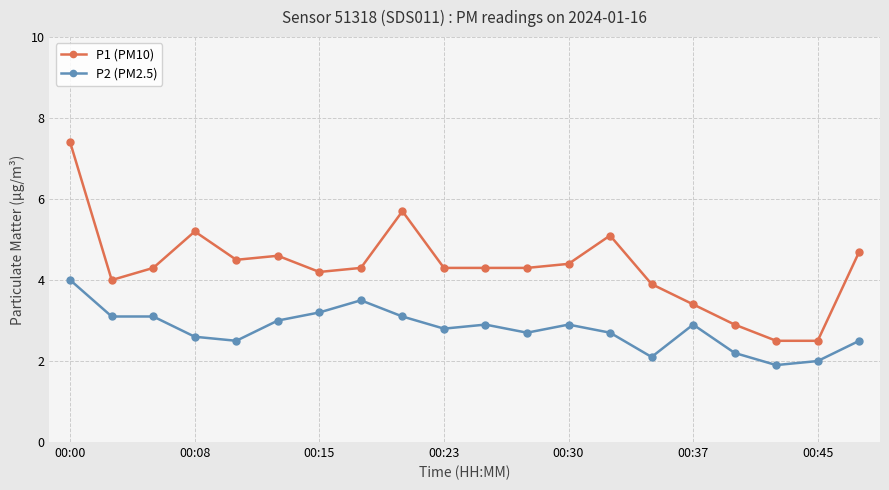

True or false: P1 (PM10) has more than 0 interior local peaks.

True